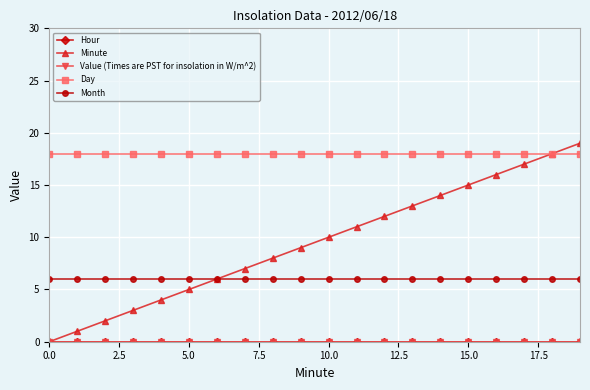

Reading left to right, transcribe all the data shown in this chart.

Hour: 0	0	0	0	0	0	0	0	0	0	0	0	0	0	0	0	0	0	0	0
Minute: 0	1	2	3	4	5	6	7	8	9	10	11	12	13	14	15	16	17	18	19
Value (Times are PST for insolation in W/m^2): 0	0	0	0	0	0	0	0	0	0	0	0	0	0	0	0	0	0	0	0
Day: 18	18	18	18	18	18	18	18	18	18	18	18	18	18	18	18	18	18	18	18
Month: 6	6	6	6	6	6	6	6	6	6	6	6	6	6	6	6	6	6	6	6